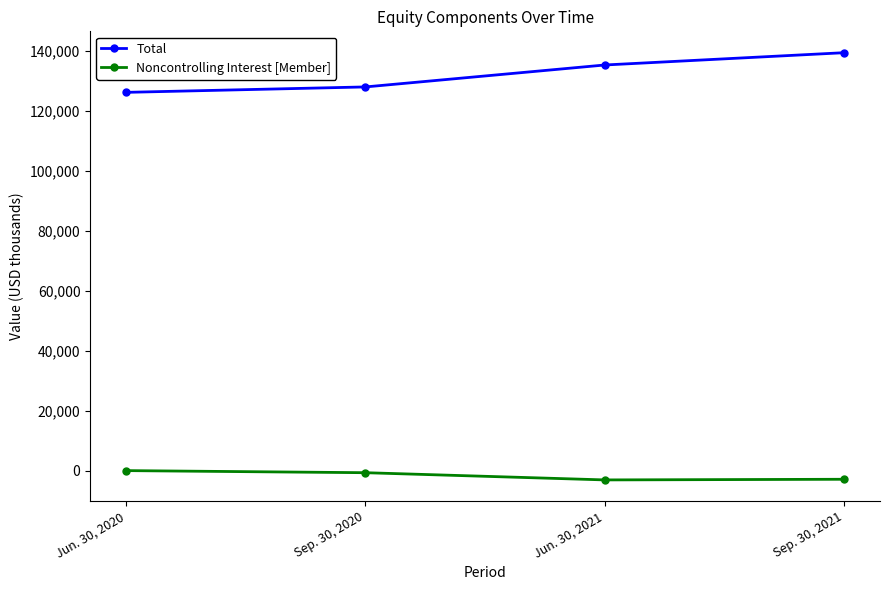

True or false: Noncontrolling Interest [Member] has more than 1 interior local peaks.

False